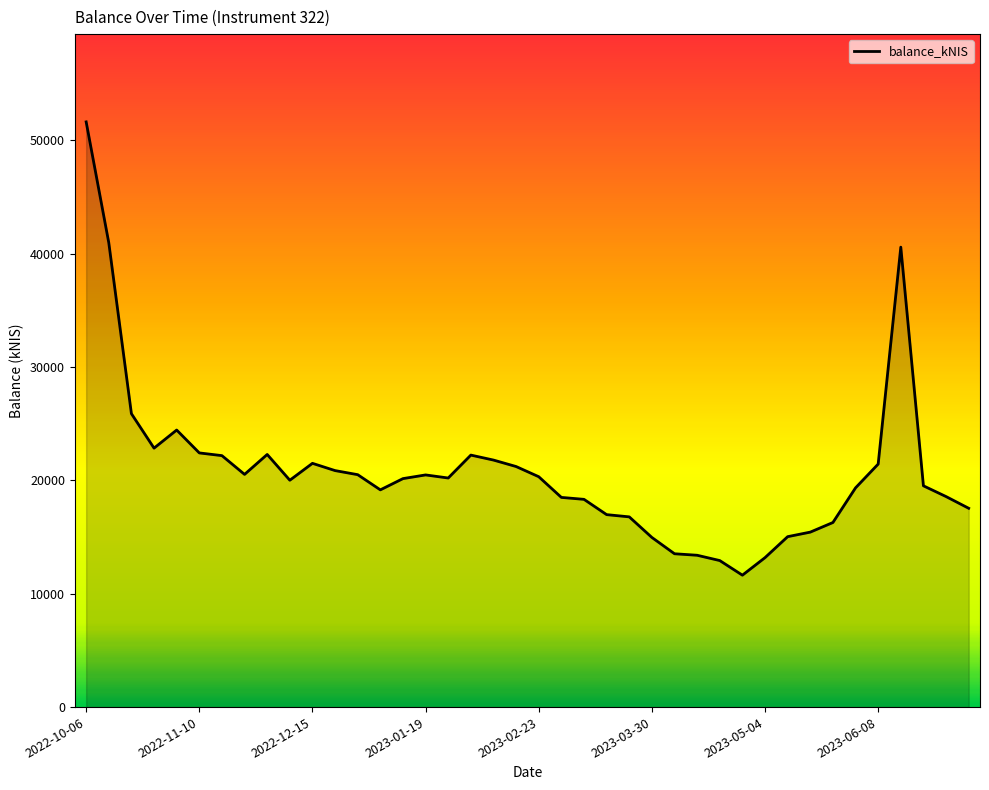

What is the smallest value displayed?

11637.4